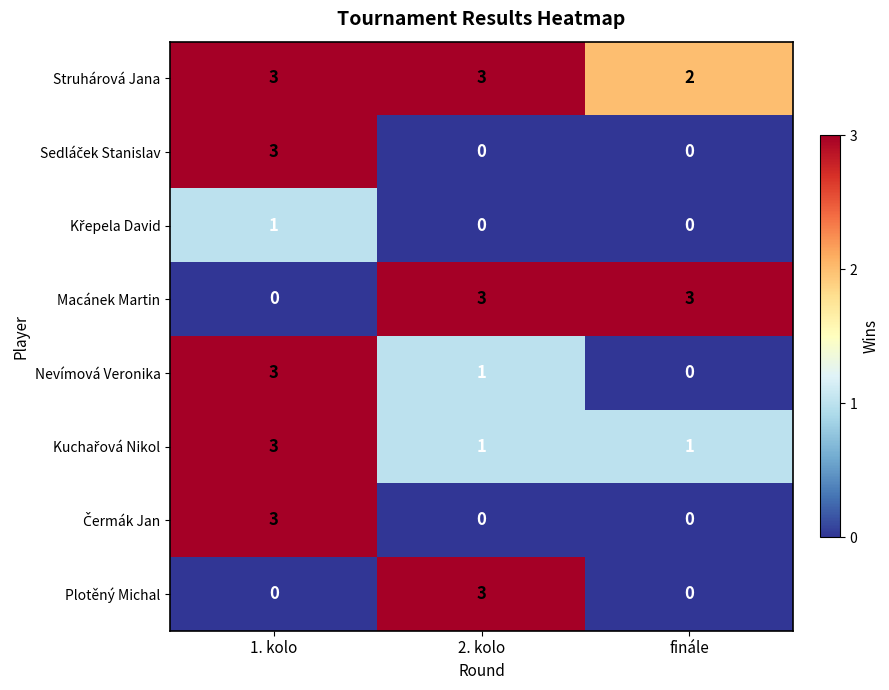

Where is Macánek Martin nearest to the value 1?

1. kolo